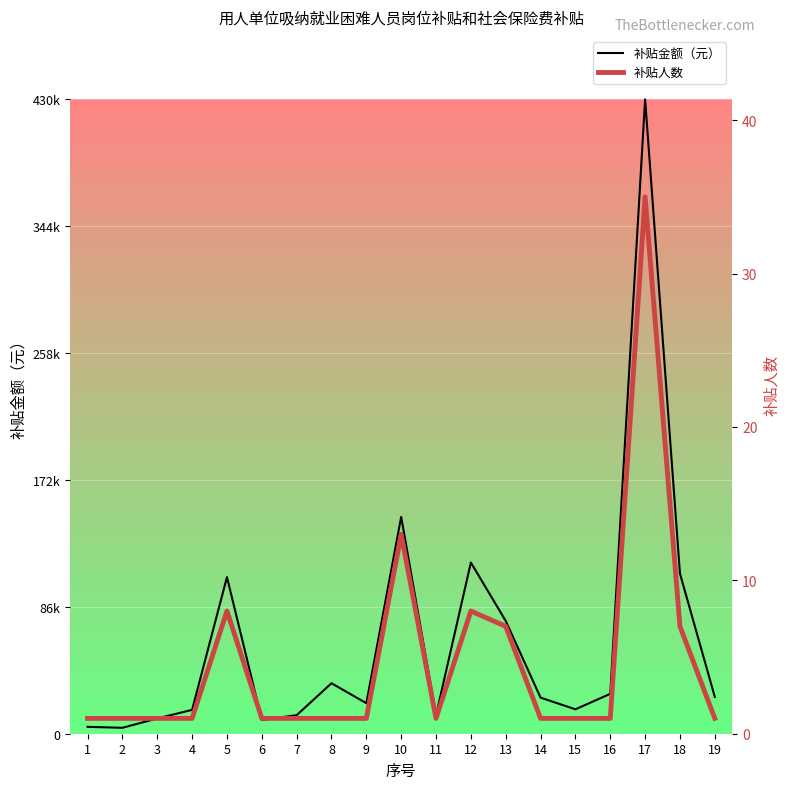

What is the difference between the maximum and minimum values in the 补贴人数 series?

34.0